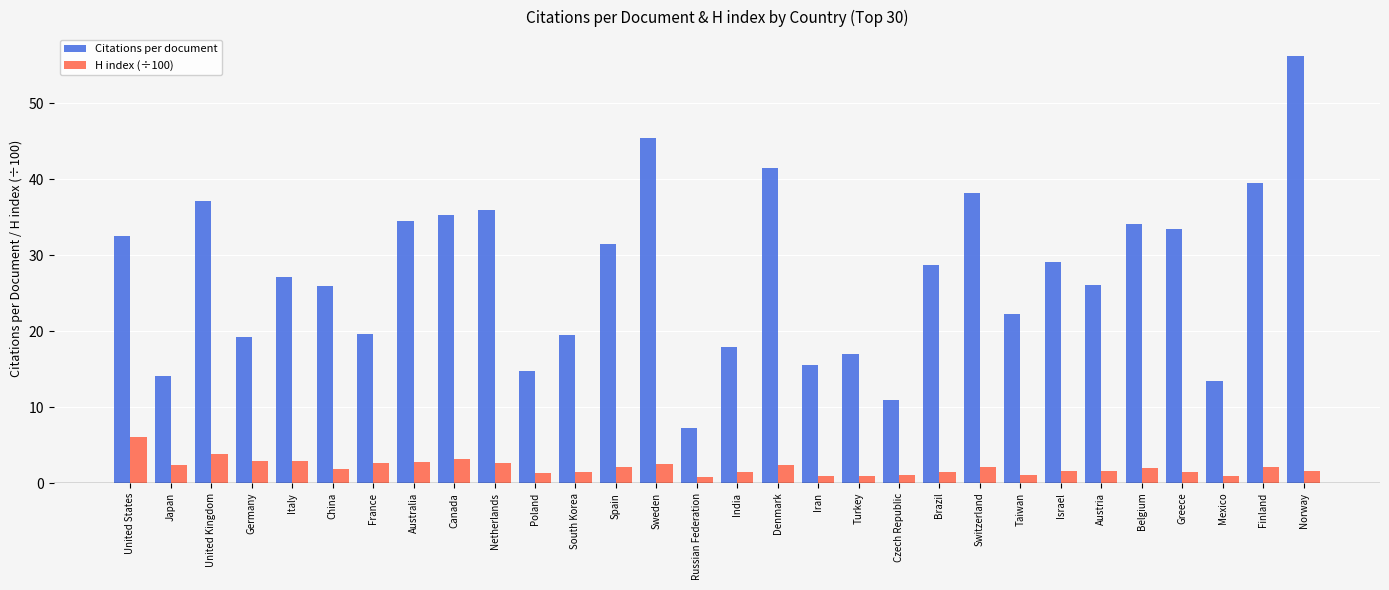

What is the value of the Citations per document bar at the 25th from the left?

26.1